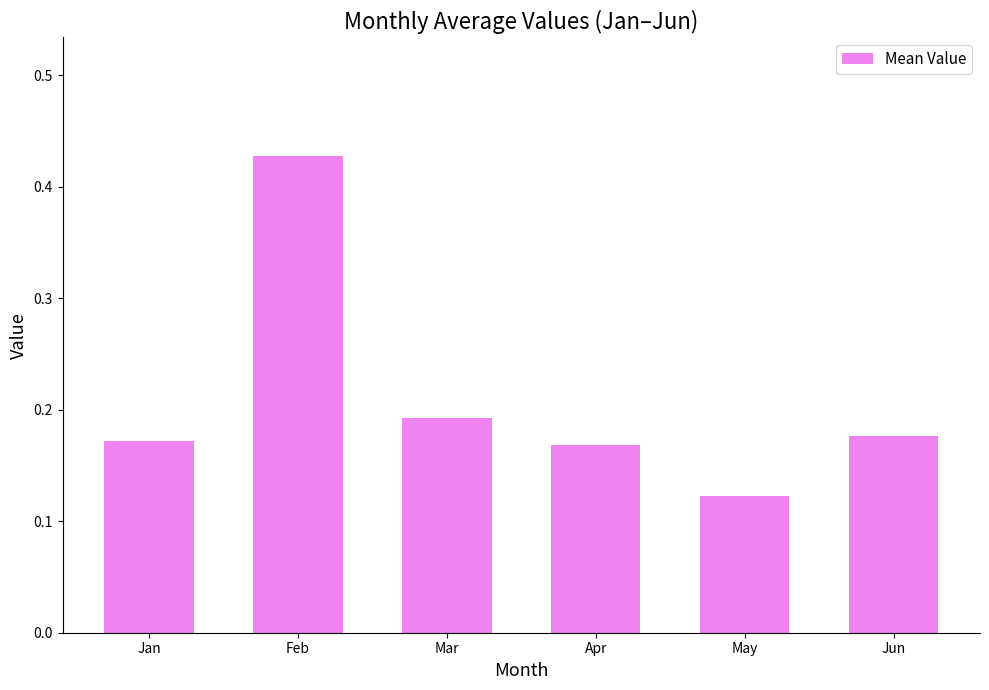

How many series are shown in this chart?

1